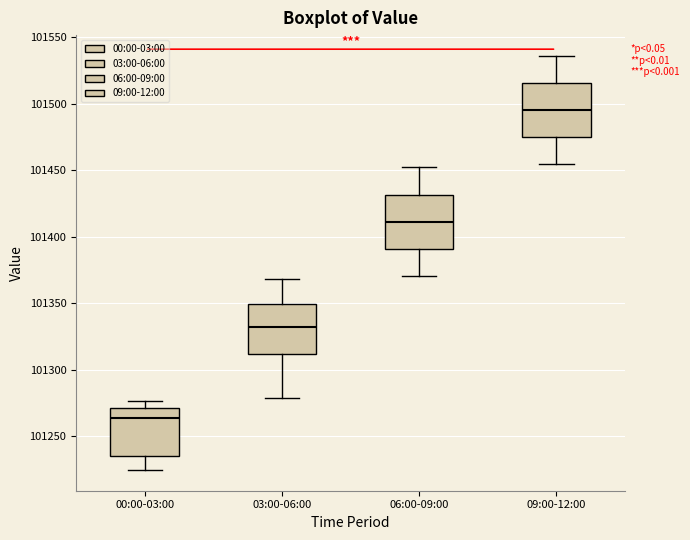

Reading left to right, read every box against the y-axis: the position of its median line, the range the box covers, and the ends of its whiskers. The values are not printed on the chart, so give them approximately, as read against the axis.

00:00-03:00: median 101265, box 101235 to 101270, whiskers 101225 to 101275
03:00-06:00: median 101330, box 101310 to 101350, whiskers 101280 to 101370
06:00-09:00: median 101410, box 101390 to 101430, whiskers 101370 to 101450
09:00-12:00: median 101495, box 101475 to 101515, whiskers 101455 to 101535